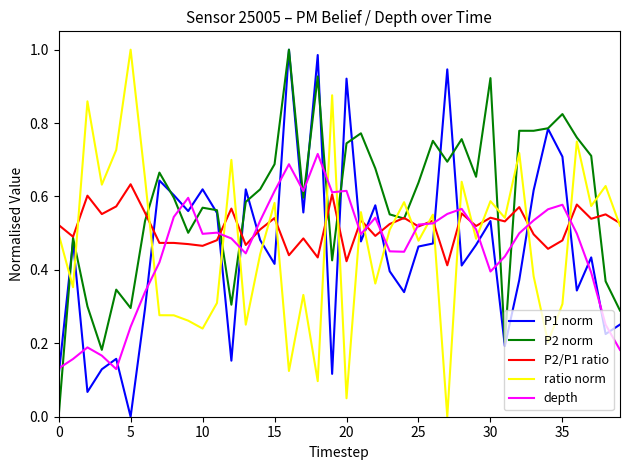

True or false: depth has more than 1 points higher than both neighbors.

True